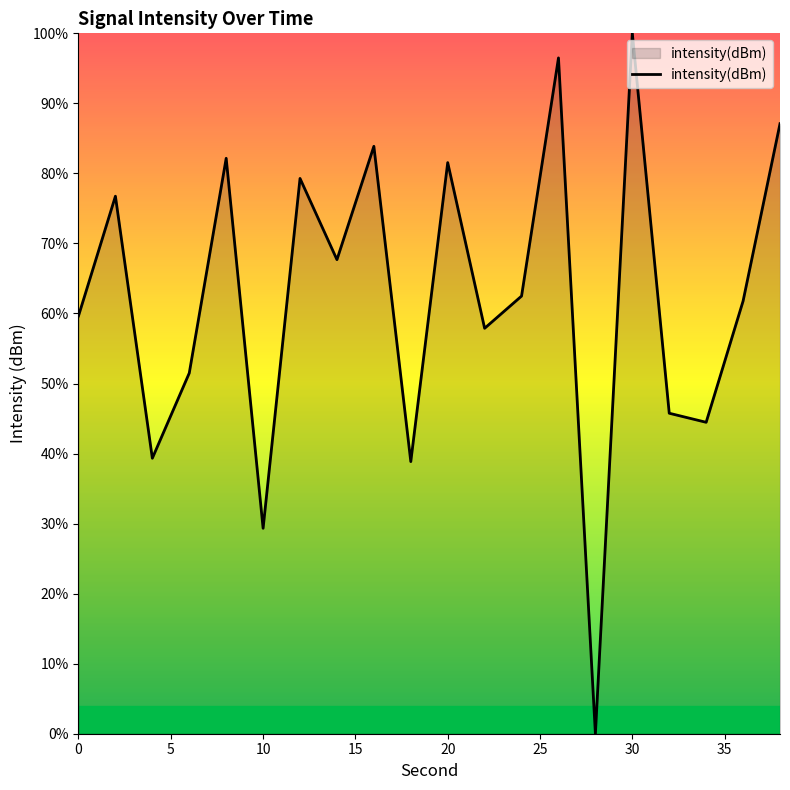

Does the chart have visible grid lines?

No